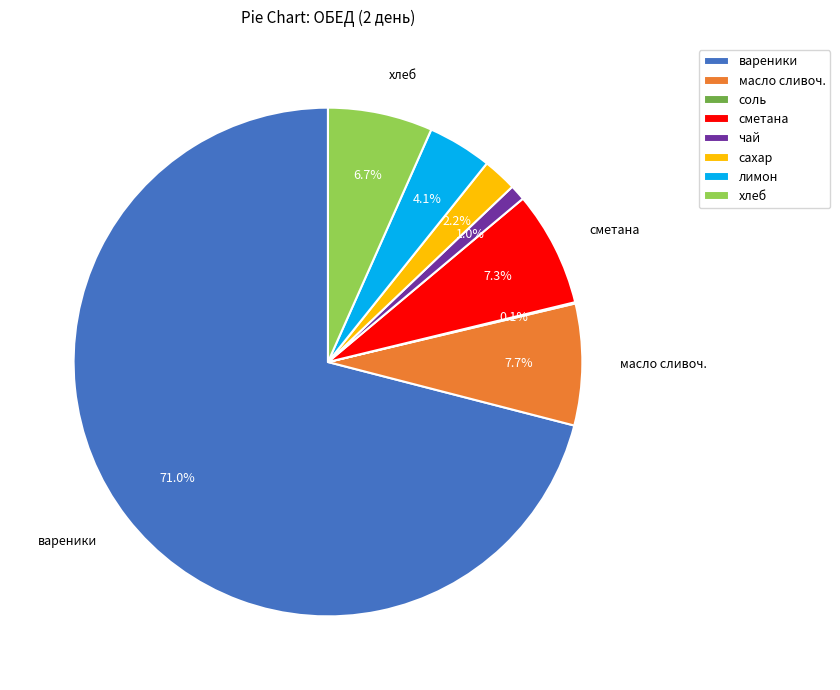

Which slice is the largest?

вареники